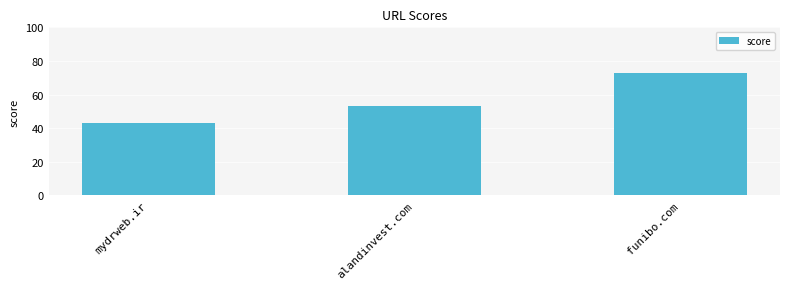

What value does the data have at mydrweb.ir?

43